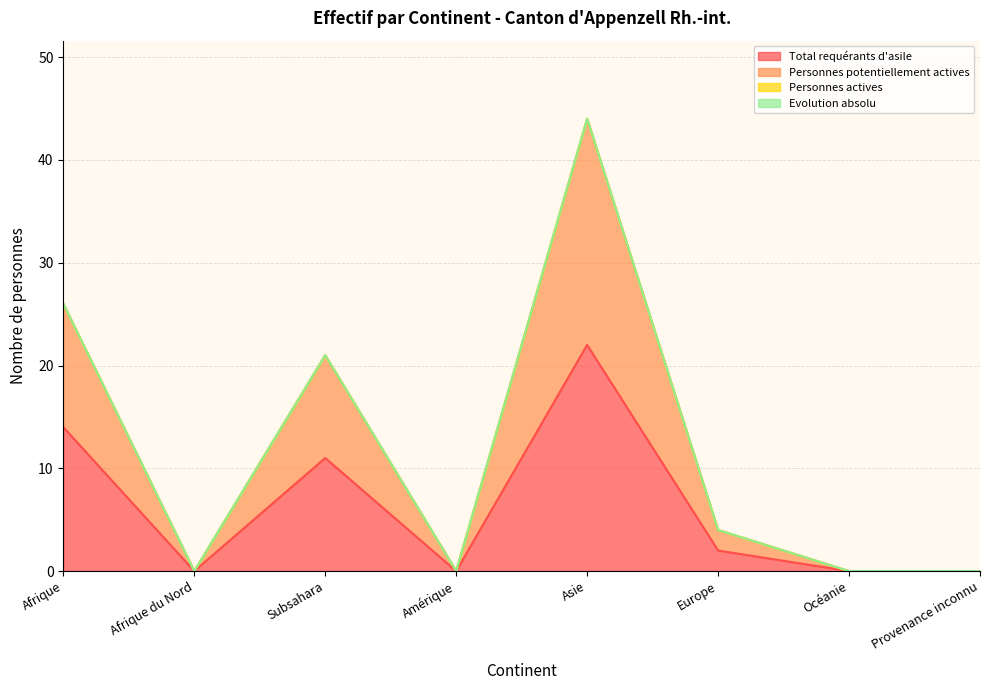

Which series has the largest total across all categories?

Personnes potentiellement actives